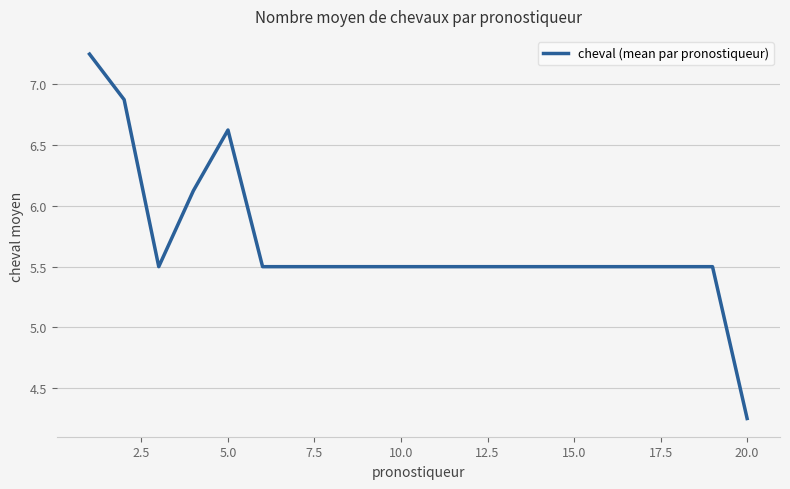

How many lines are shown in the chart?

1